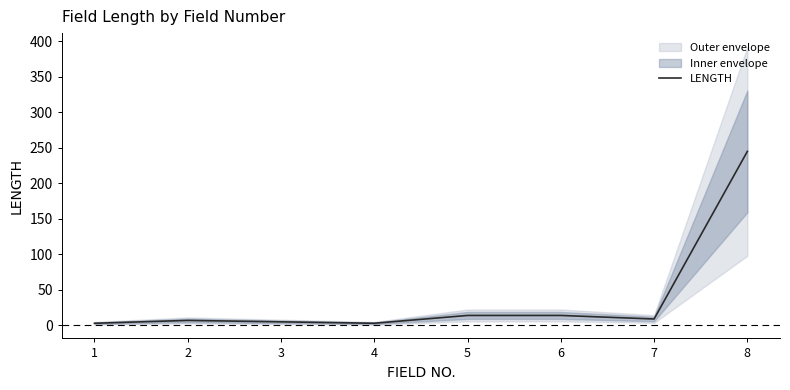

What is the change in value from 2 to 4?

-4